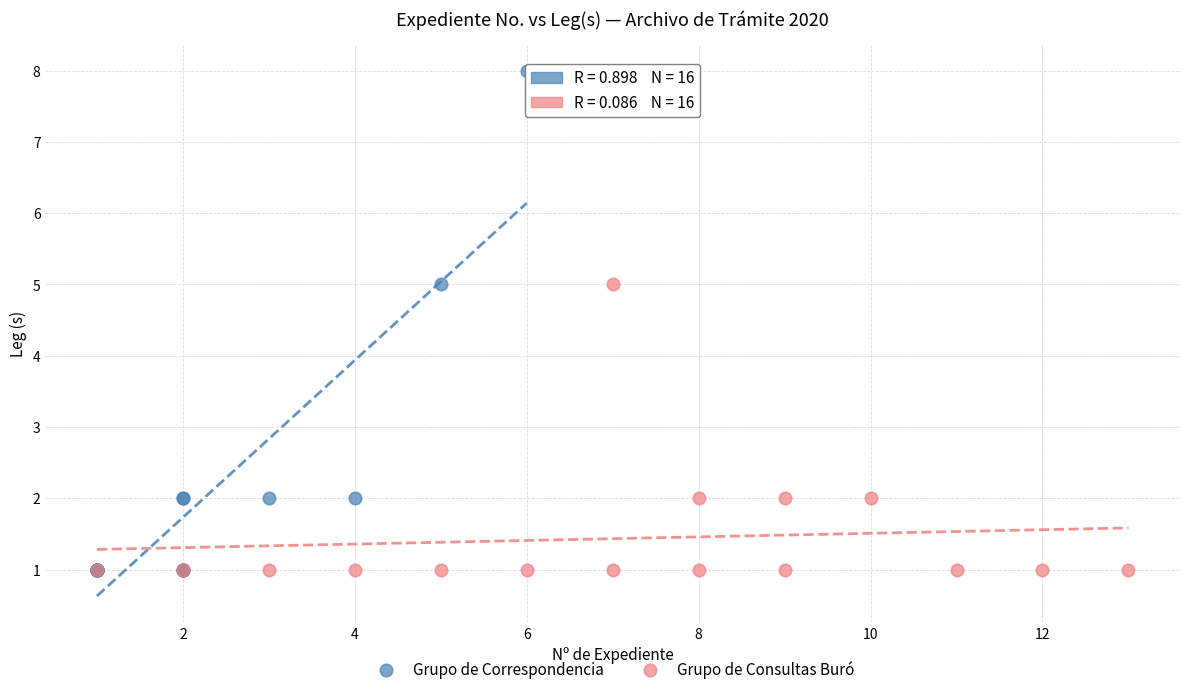

Which series has the largest Y range (max minus min)?

Grupo de Correspondencia